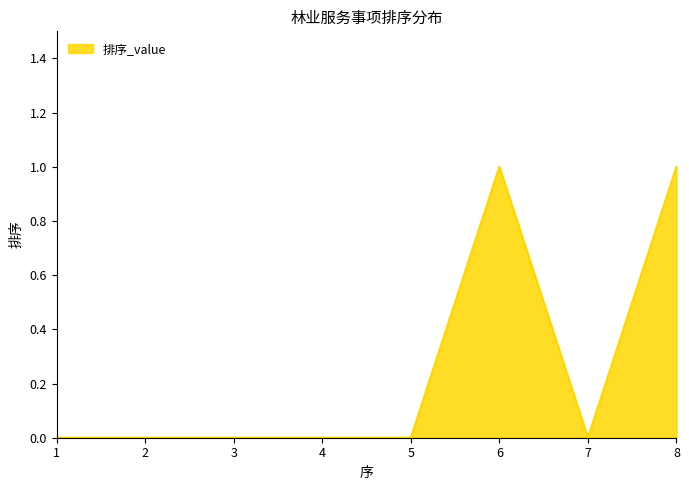

What is the greatest value displayed?

1